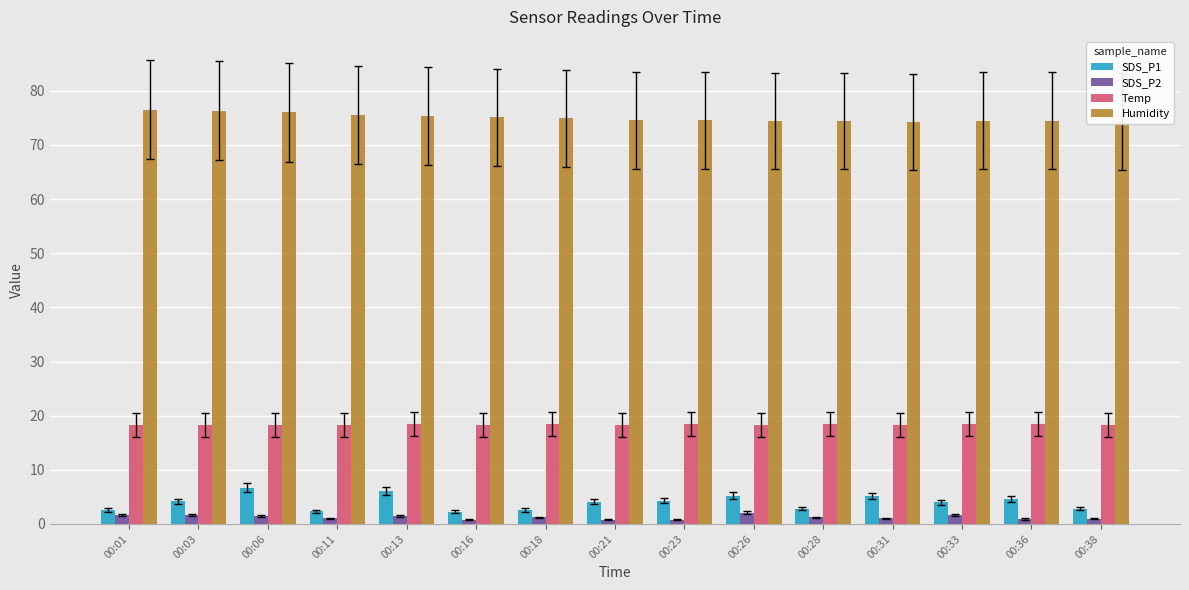

At how many categories does at least one series exceed 58?

15